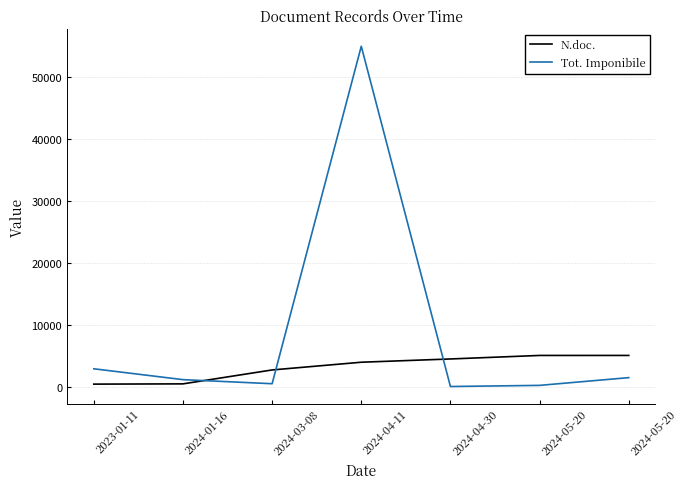

How many distinct data groups are displayed?

2